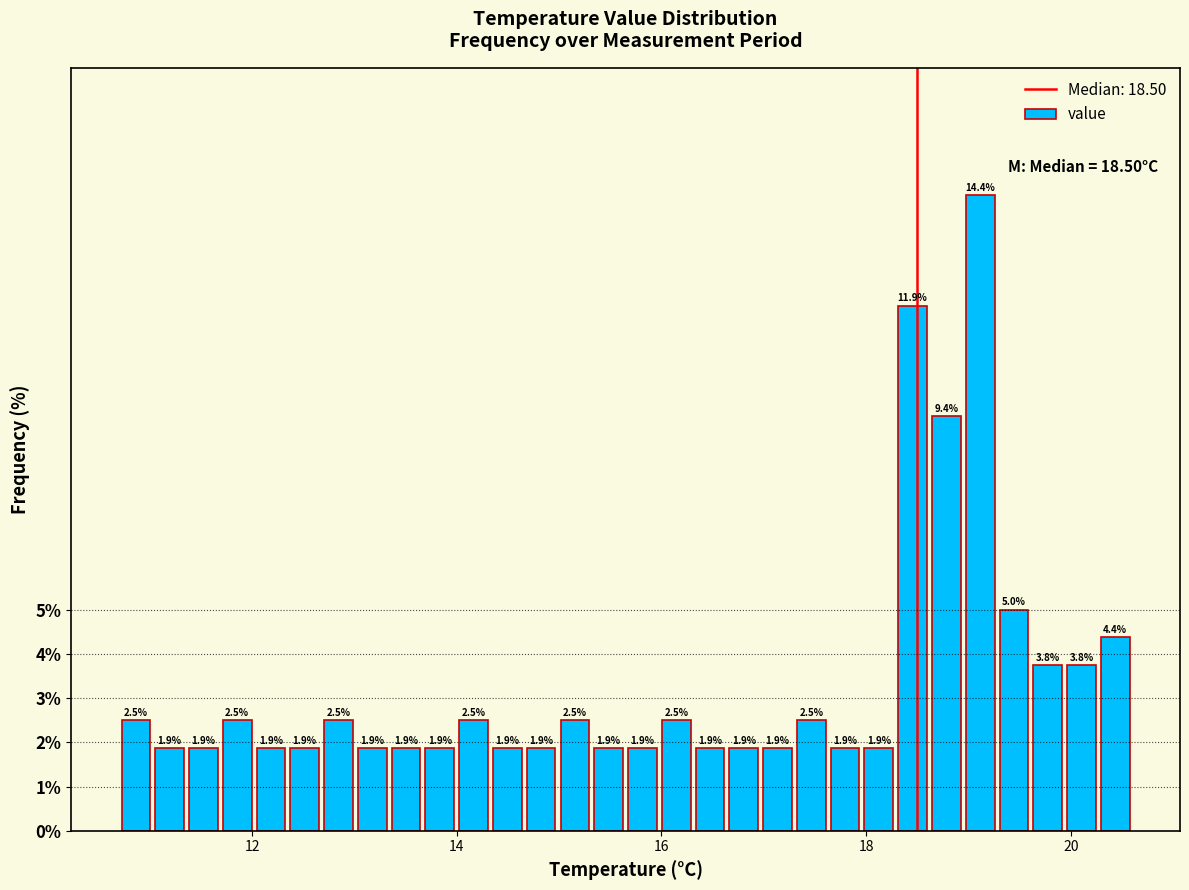

Read against the x-axis, roughly where is the centre of the tallest bar?

19.2